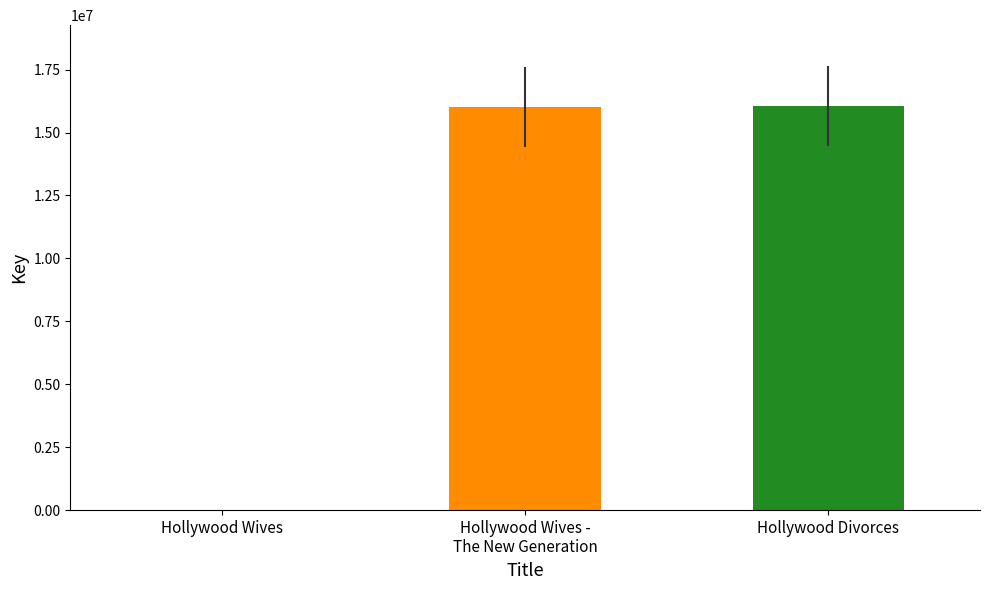

Read the value at Hollywood Divorces.

16055769